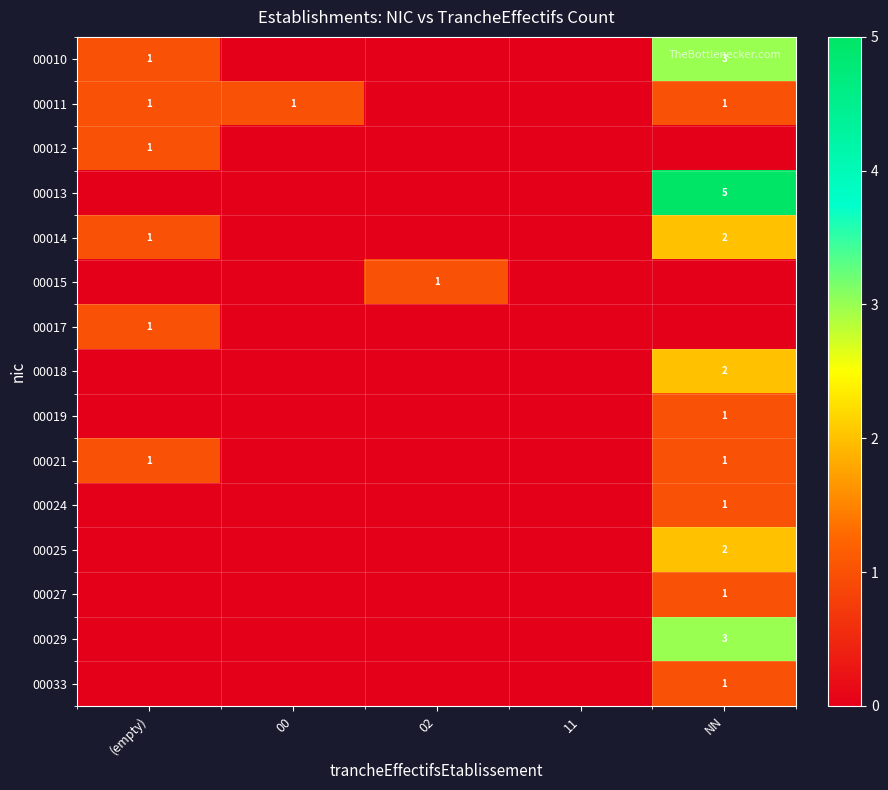

True or false: 00011 has a value of 1 at NN.

True